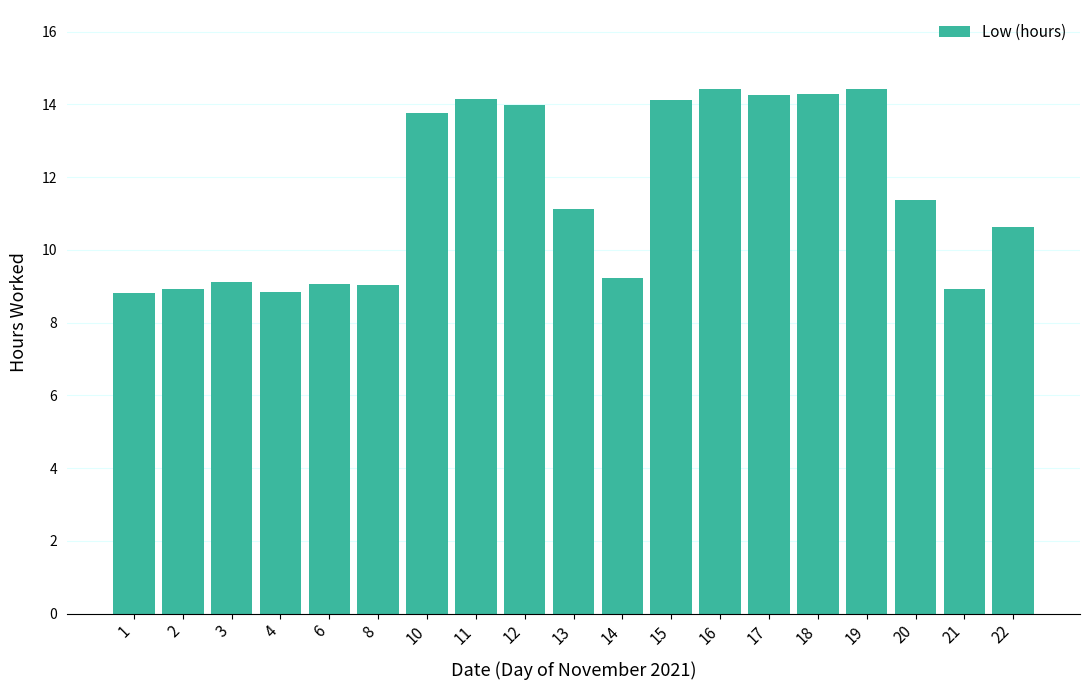

What is the difference between the second highest and minimum values?

5.6